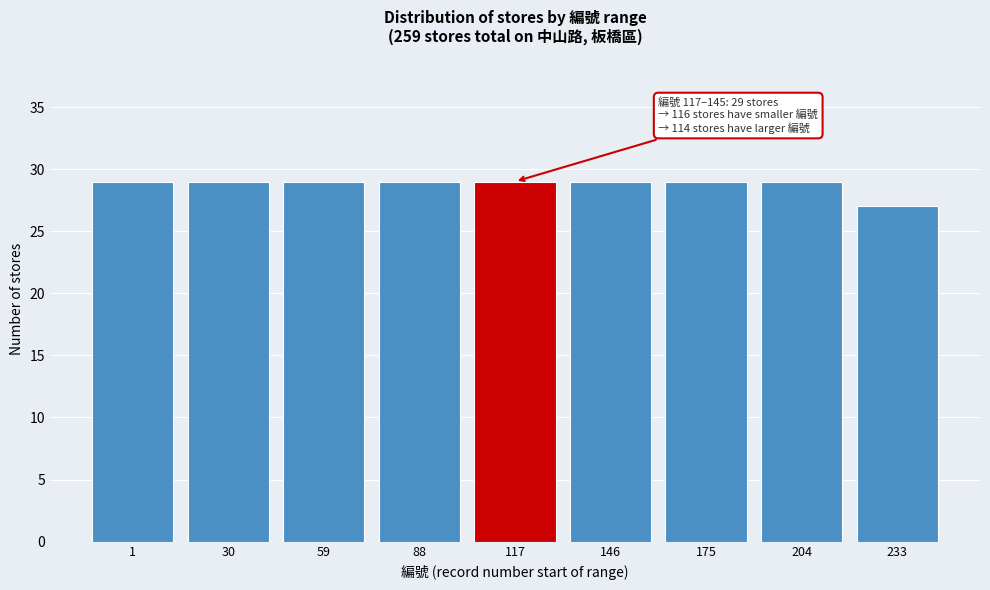

Reading right to left, transcribe all the data shown in this chart.

233=27	204=29	175=29	146=29	117=29	88=29	59=29	30=29	1=29